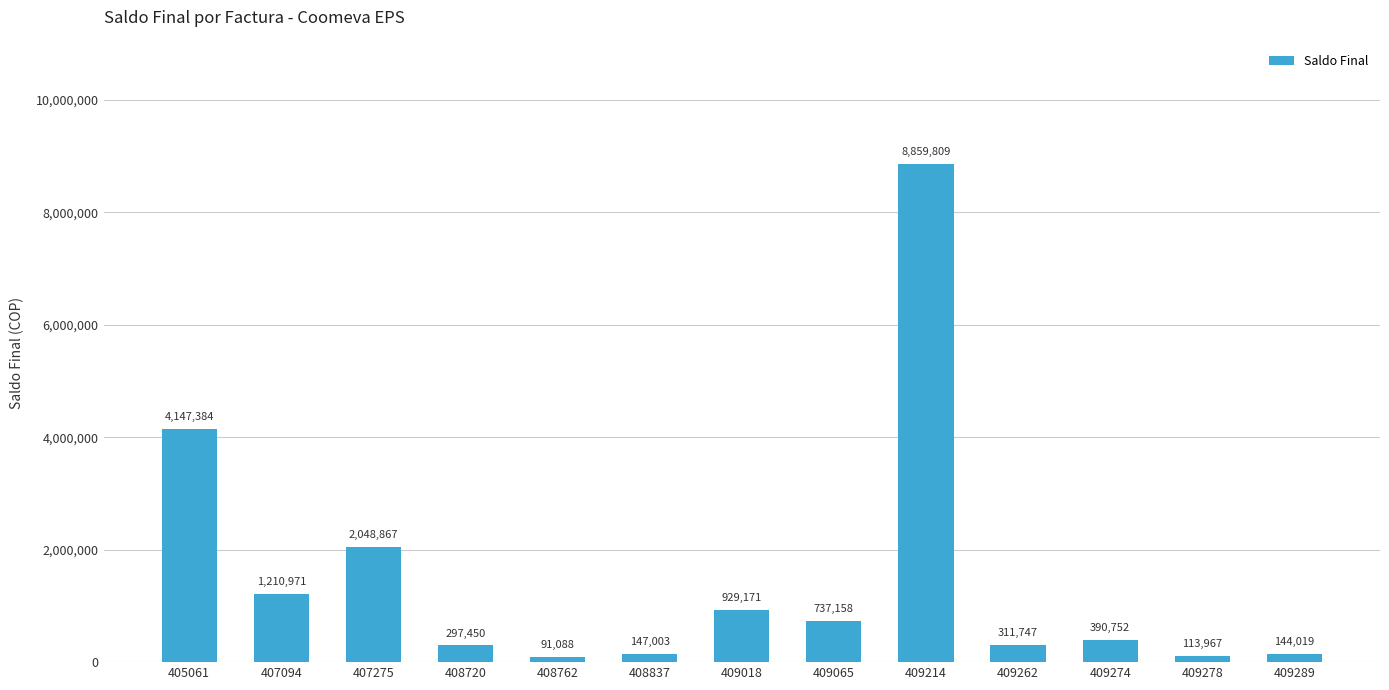

Does the chart contain any negative values?

No